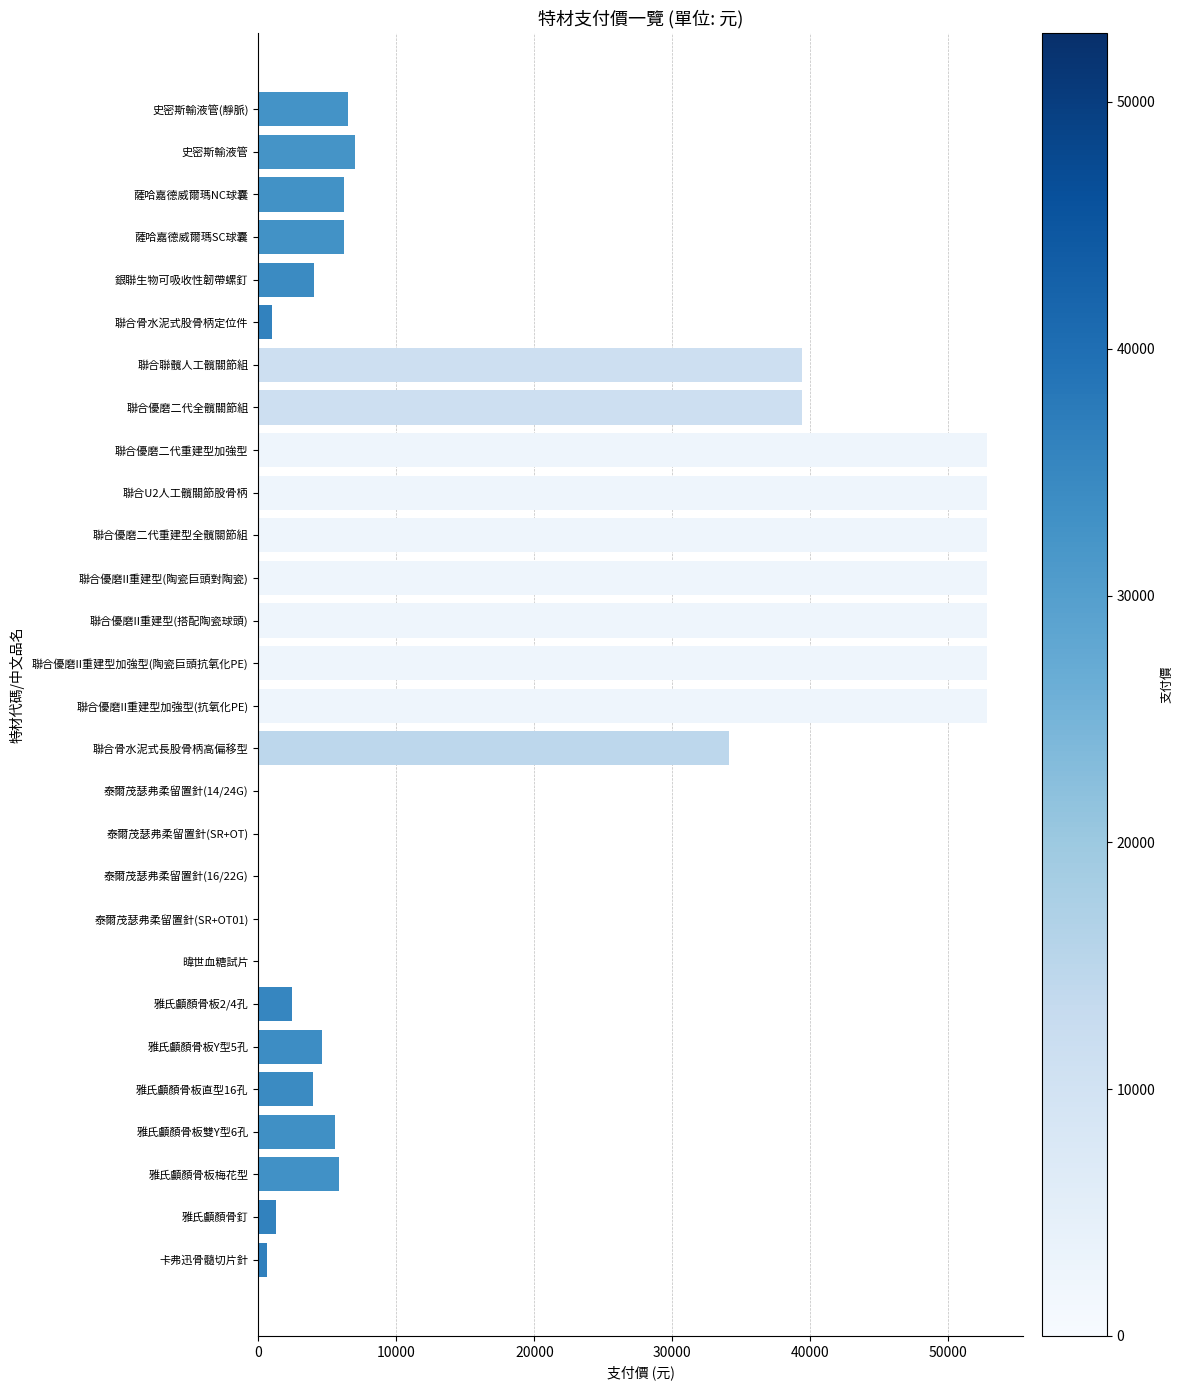

Which has a higher value, 聯合優磨II重建型加強型(陶瓷巨頭抗氧化PE) or 聯合骨水泥式股骨柄定位件?

聯合優磨II重建型加強型(陶瓷巨頭抗氧化PE)